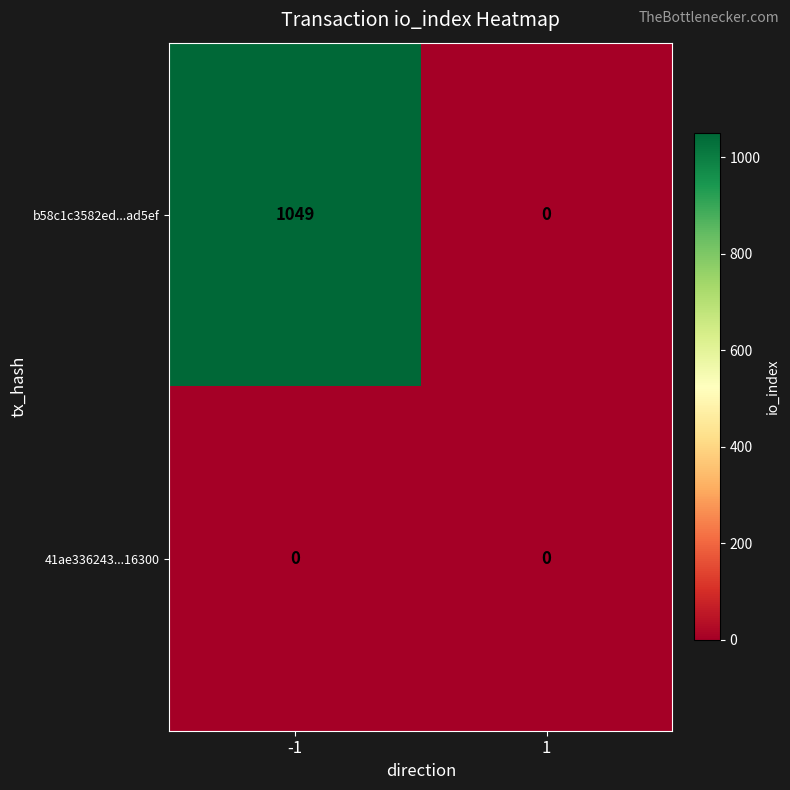

Reading right to left, list all the values displayed in this chart.

b58c1c3582ed...ad5ef: 1=0	-1=1049
41ae336243...16300: 1=0	-1=0